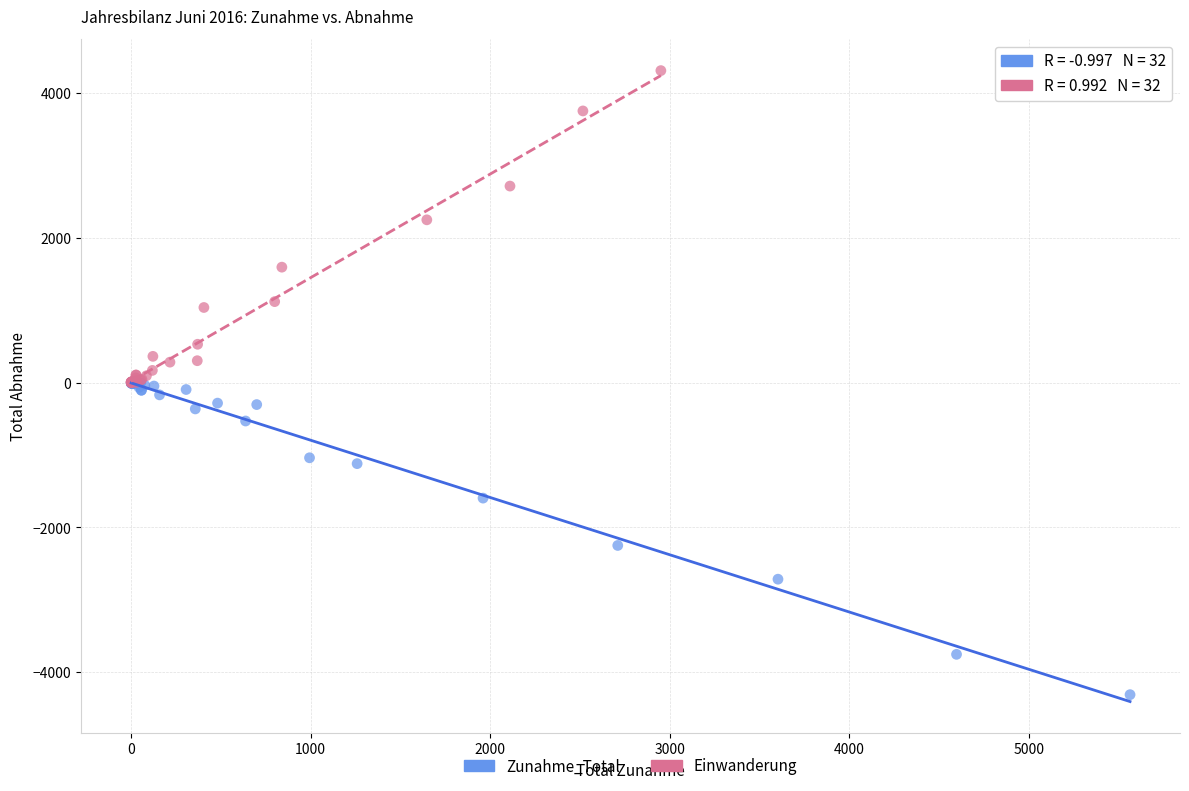

Which series contains the lowest Y value?

Zunahme_Total